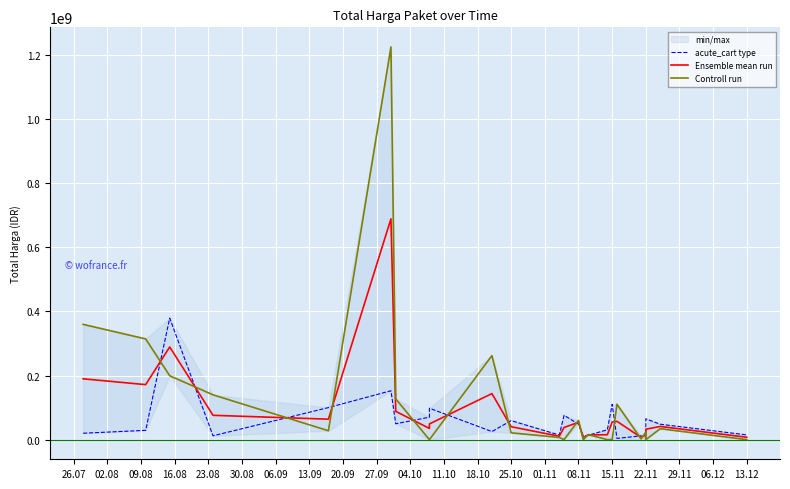

Does the chart display data point markers on the line(s)?

No